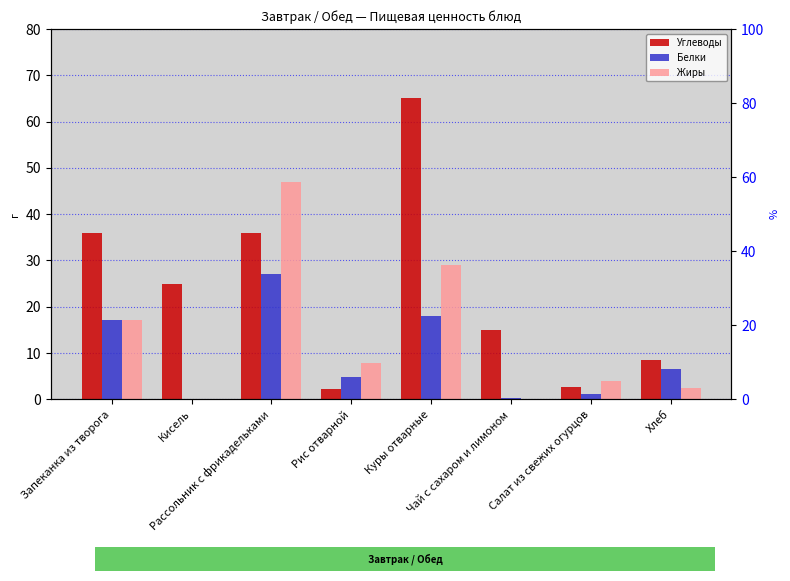

At which label does Жиры reach its minimum?

Кисель